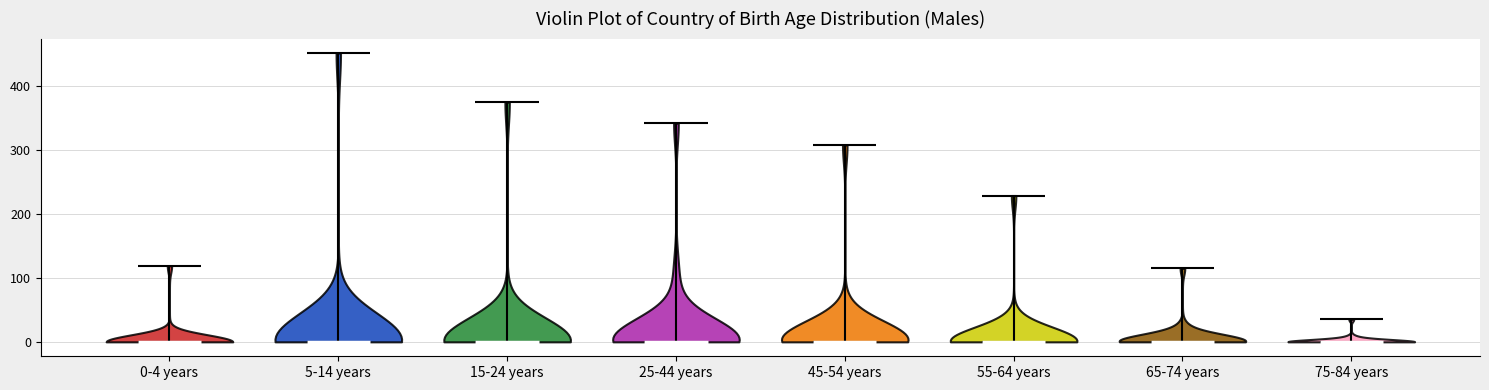

Reading left to right, read every violin against the y-axis: where its median line is, and the lowest and highest points it reaches. The values are not printed on the chart, so give them approximately, as read against the axis.

0-4 years: median line 0, lowest point 0, highest point 120
5-14 years: median line 0, lowest point 0, highest point 450
15-24 years: median line 0, lowest point 0, highest point 380
25-44 years: median line 0, lowest point 0, highest point 340
45-54 years: median line 0, lowest point 0, highest point 310
55-64 years: median line 0, lowest point 0, highest point 230
65-74 years: median line 0, lowest point 0, highest point 120
75-84 years: median line 0, lowest point 0, highest point 40